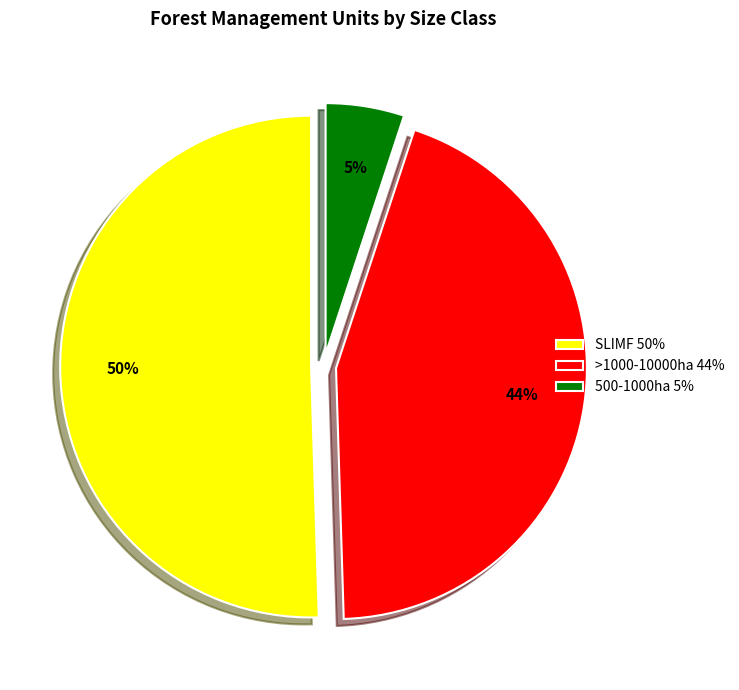

The 500-1000ha 5% slice represents 1% of the pie. True or false?

False